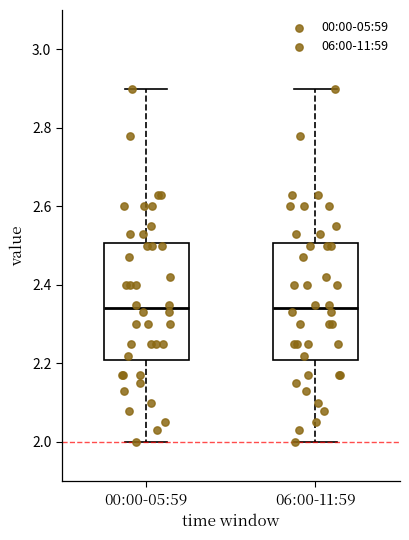

Where does the lower whisker of the box for 00:00-05:59 end on the y-axis? The values are not printed on the chart, so give them approximately, as read against the axis.

2.00